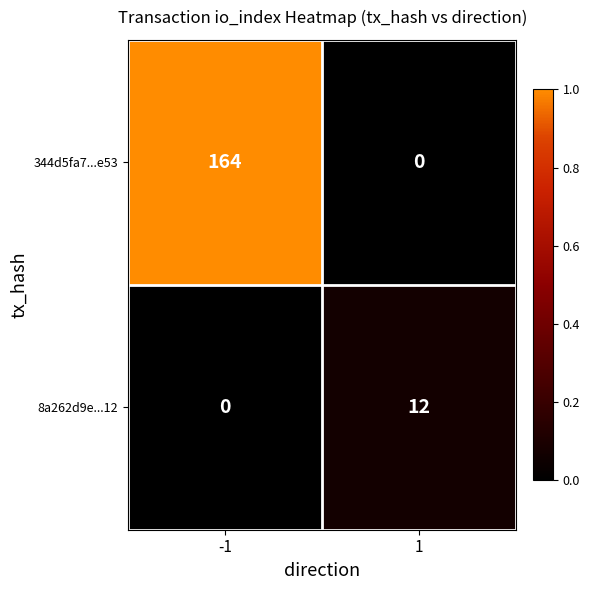

How many categories are shown in the chart?

2